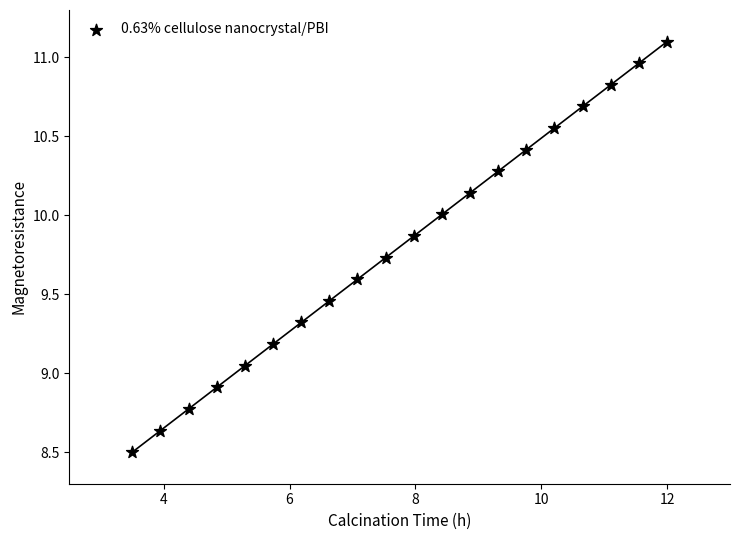

What is the range of X values (max minus min)?

8.5